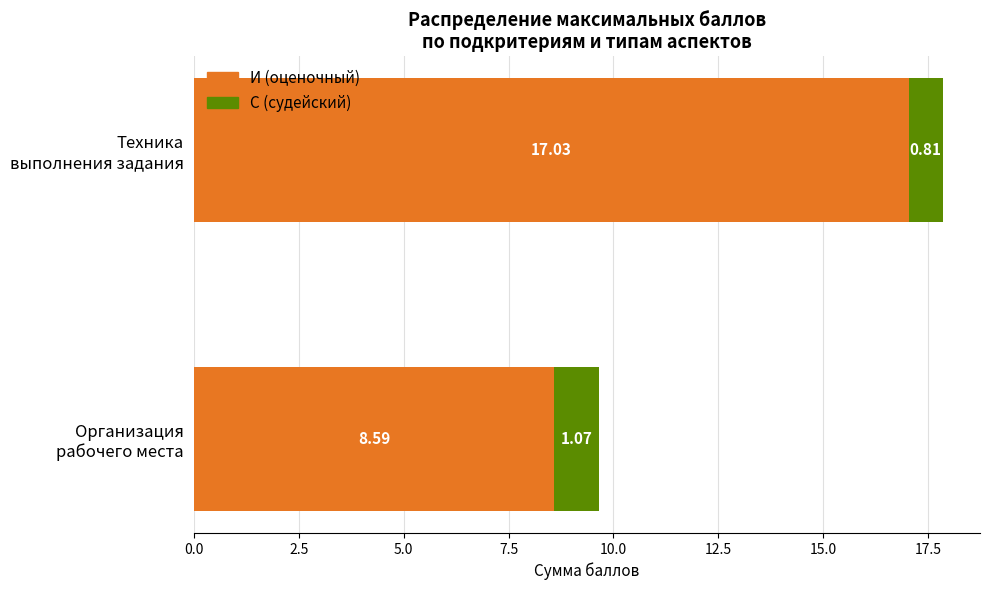

What is the difference between the maximum and minimum values in the И (оценочный) series?

8.4